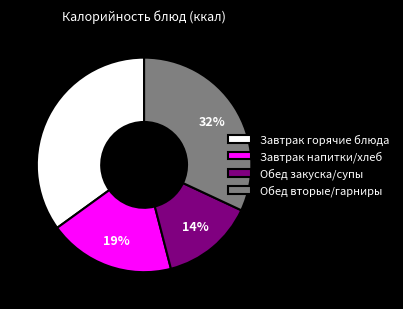

To the nearest percent, what is the average slice percentage?

25%